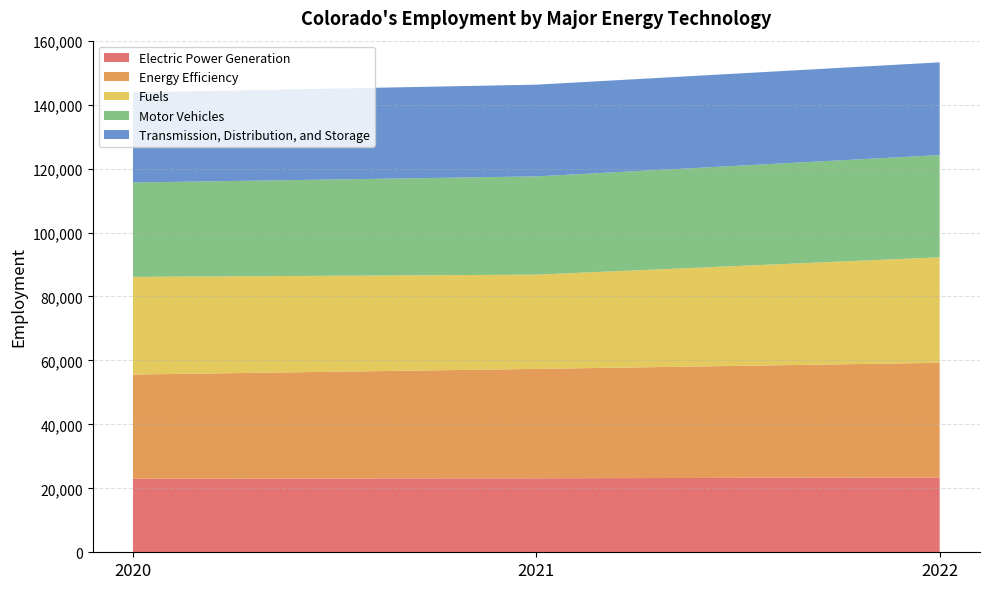

What is the sum of the Electric Power Generation values at 2021 and 2022?

46547